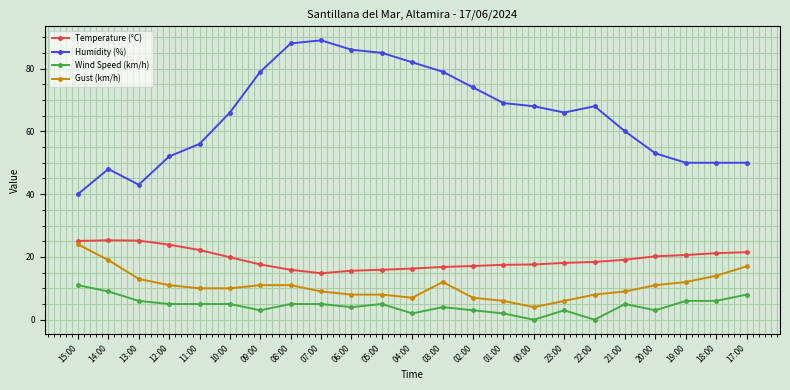

Does the chart have visible grid lines?

Yes